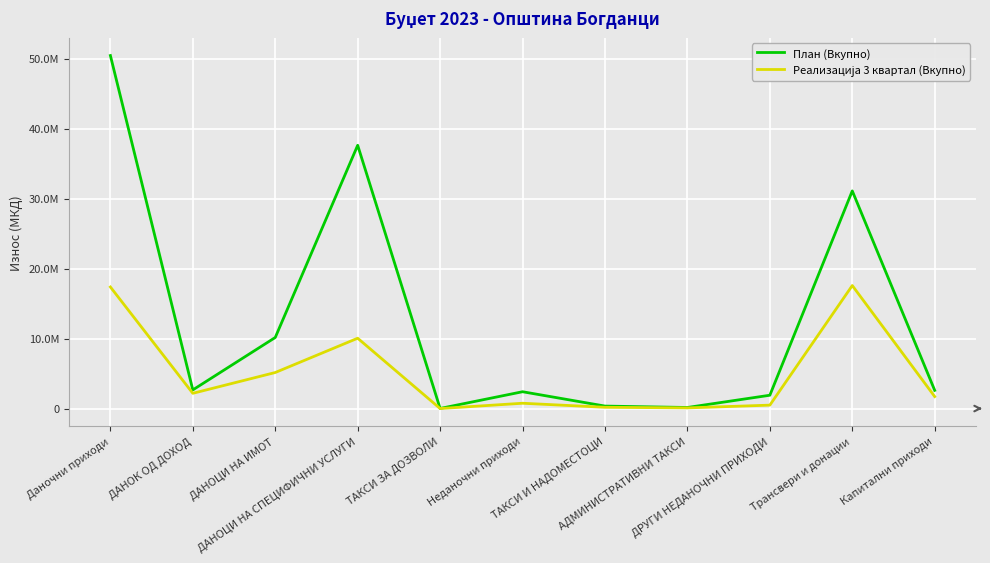

Is it true that Реализација 3 квартал (Вкупно) equals 932 at ТАКСИ ЗА ДОЗВОЛИ?

False